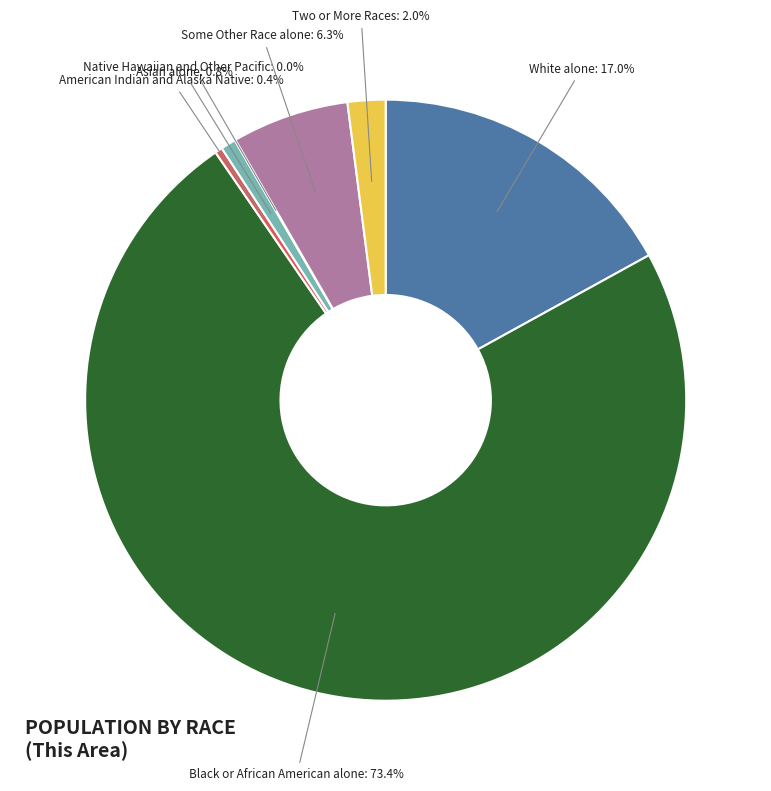

Is there any slice that represents more than half of the pie?

Yes